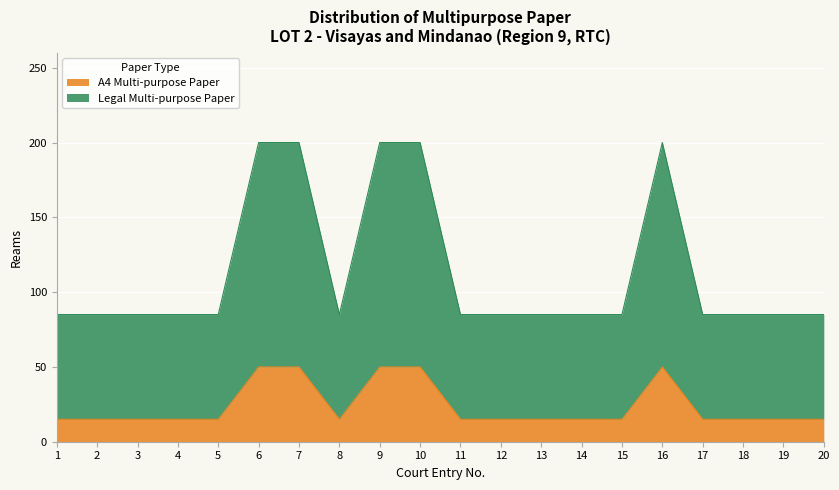

True or false: A4 Multi-purpose Paper and Legal Multi-purpose Paper cross at least once.

False